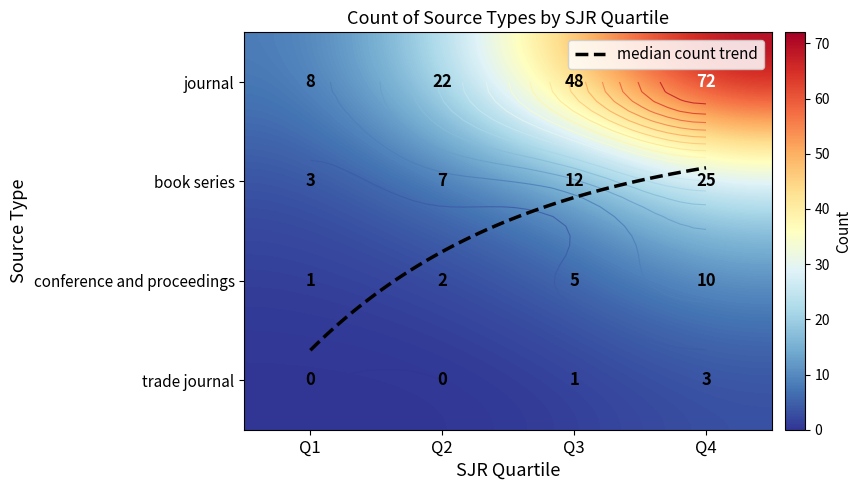

Which series changed the most between Q2 and Q3?

journal